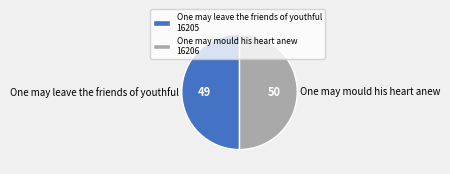

Do One may leave the friends of youthful 16205 and One may mould his heart anew 16206 together represent more than half of the pie?

Yes